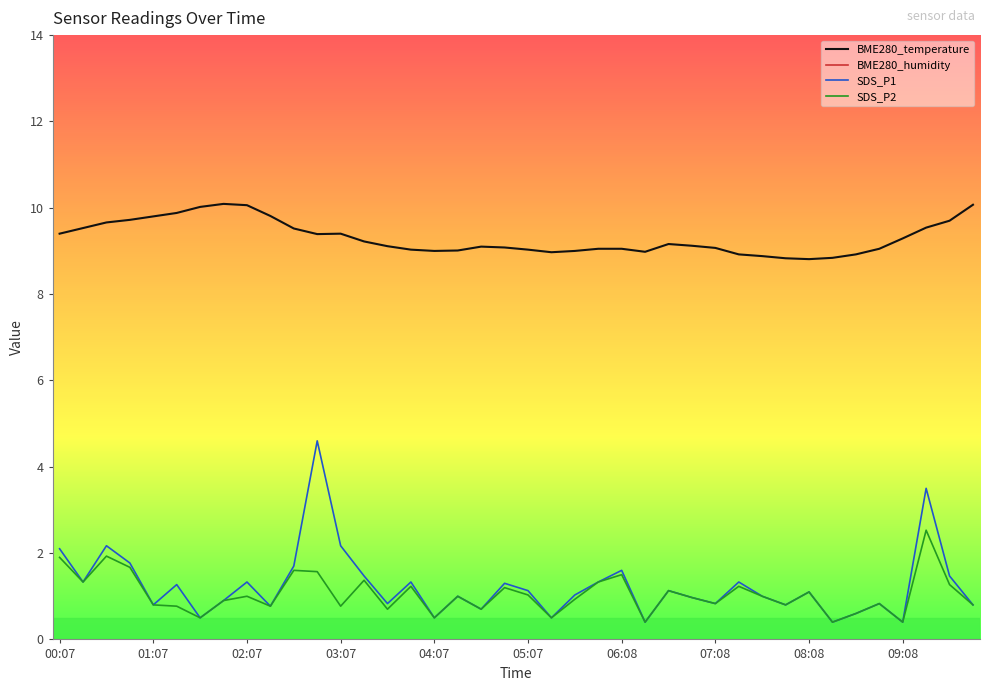

True or false: SDS_P1 and SDS_P2 cross at least once.

False